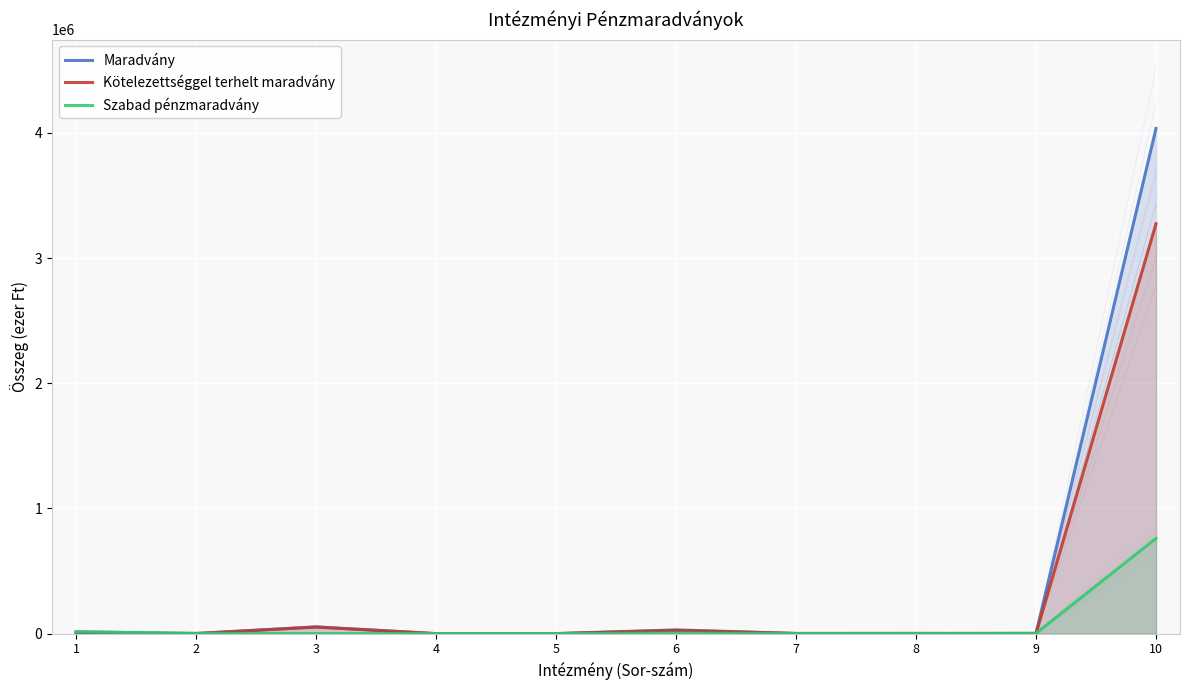

What is the total value across all series at 7?

3428